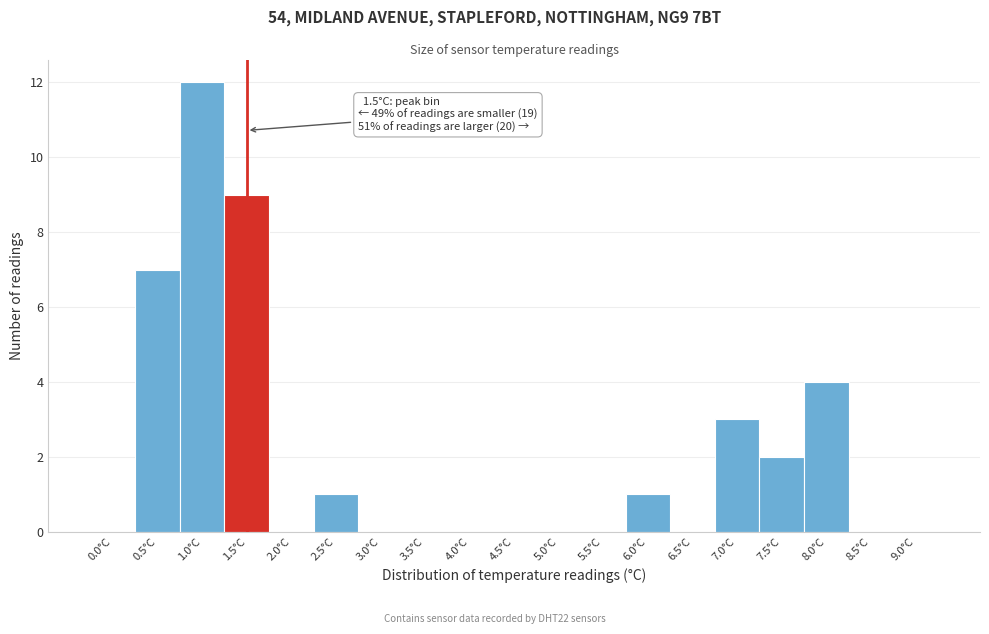

Reading left to right, what are all the values shown in this chart?

0.0°C=0	0.5°C=7	1.0°C=12	1.5°C=9	2.0°C=0	2.5°C=1	3.0°C=0	3.5°C=0	4.0°C=0	4.5°C=0	5.0°C=0	5.5°C=0	6.0°C=1	6.5°C=0	7.0°C=3	7.5°C=2	8.0°C=4	8.5°C=0	9.0°C=0